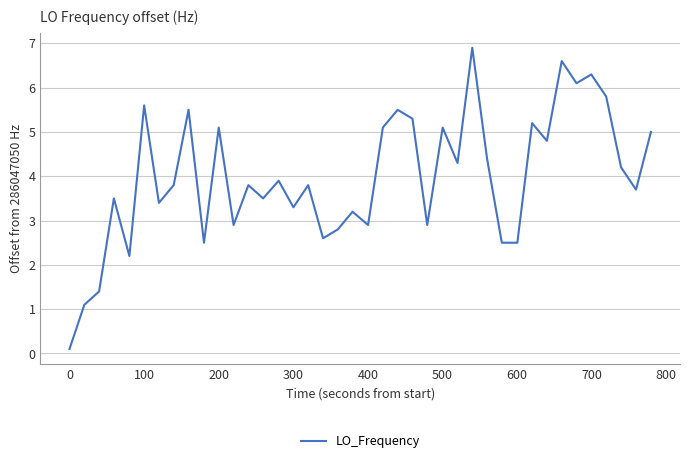

What is the greatest value displayed?

6.9